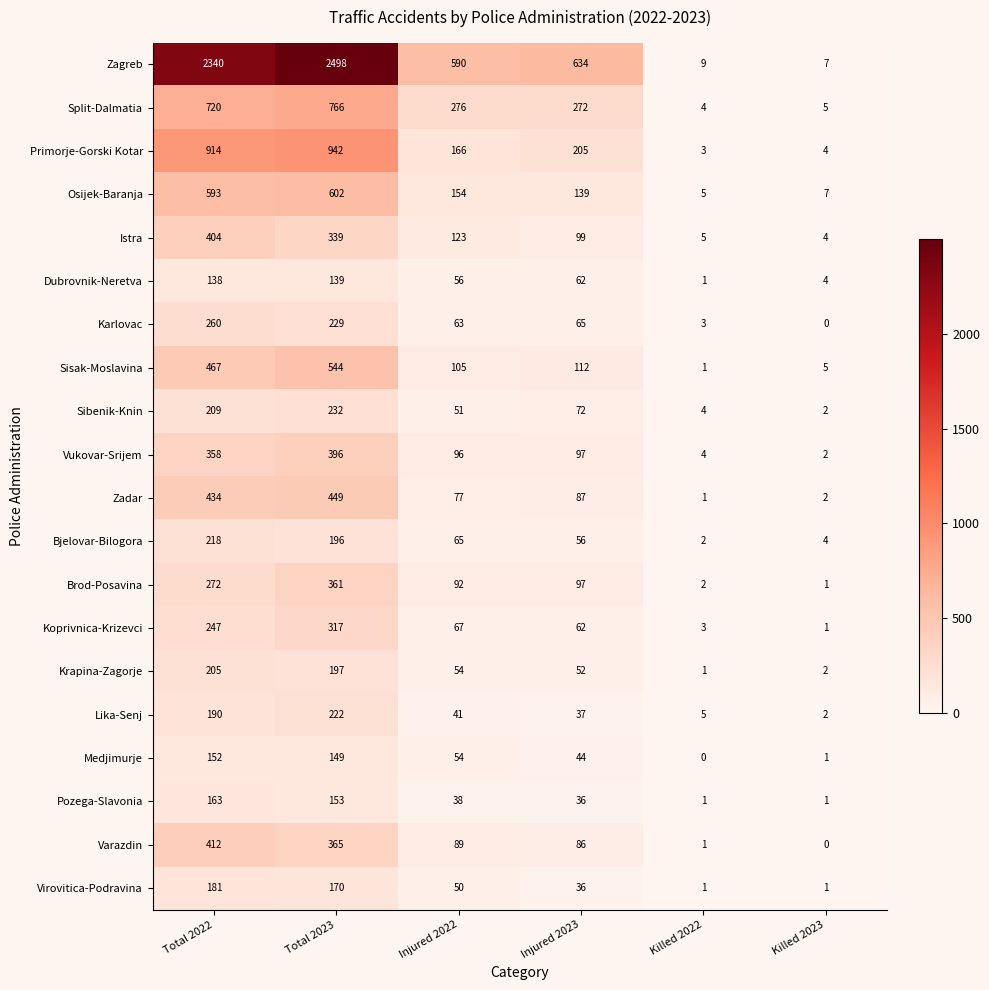

List the labels in order of Istra value, largest first.

Total 2022, Total 2023, Injured 2022, Injured 2023, Killed 2022, Killed 2023